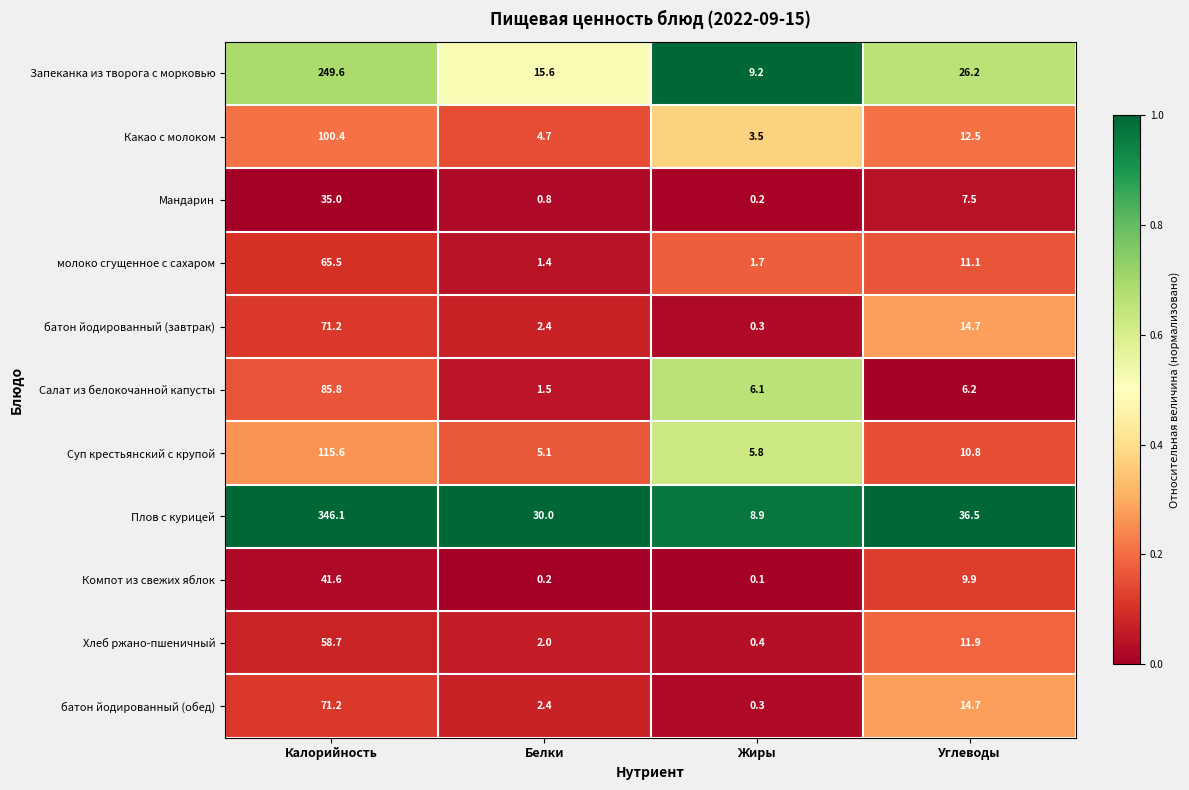

The value of Компот из свежих яблок at Белки is 0.2. True or false?

True